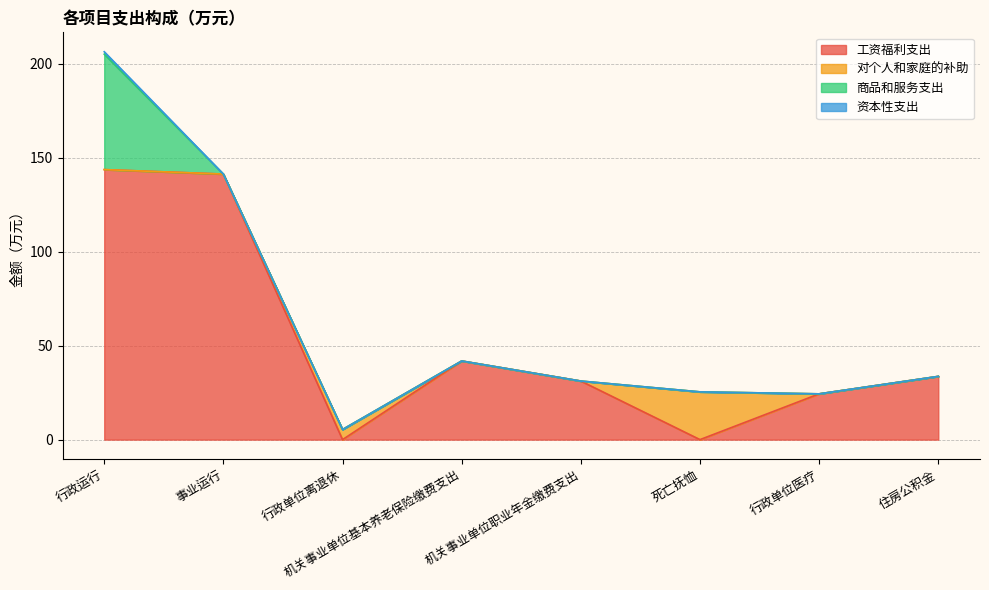

Reading left to right, transcribe all the data shown in this chart.

工资福利支出: 行政运行=143.8	事业运行=141.4	行政单位离退休=0.0	机关事业单位基本养老保险缴费支出=41.9	机关事业单位职业年金缴费支出=31.2	死亡抚恤=0.0	行政单位医疗=24.4	住房公积金=33.7
对个人和家庭的补助: 行政运行=0.0	事业运行=0.0	行政单位离退休=5.4	机关事业单位基本养老保险缴费支出=0.0	机关事业单位职业年金缴费支出=0.0	死亡抚恤=25.4	行政单位医疗=0.0	住房公积金=0.0
商品和服务支出: 行政运行=61.5	事业运行=0.0	行政单位离退休=0.0	机关事业单位基本养老保险缴费支出=0.0	机关事业单位职业年金缴费支出=0.0	死亡抚恤=0.0	行政单位医疗=0.0	住房公积金=0.0
资本性支出: 行政运行=1.3	事业运行=0.0	行政单位离退休=0.0	机关事业单位基本养老保险缴费支出=0.0	机关事业单位职业年金缴费支出=0.0	死亡抚恤=0.0	行政单位医疗=0.0	住房公积金=0.0